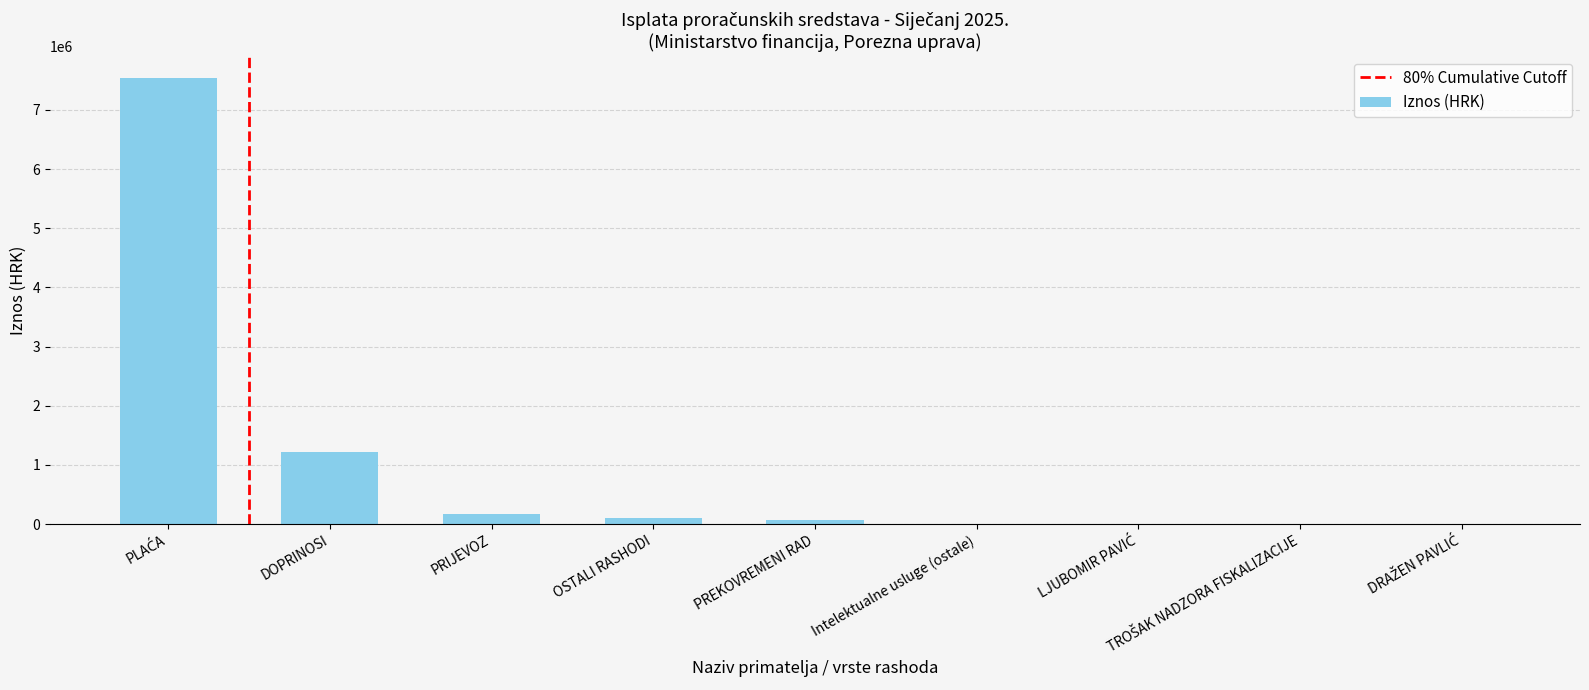

What is the maximum value shown in the chart?

7537540.1